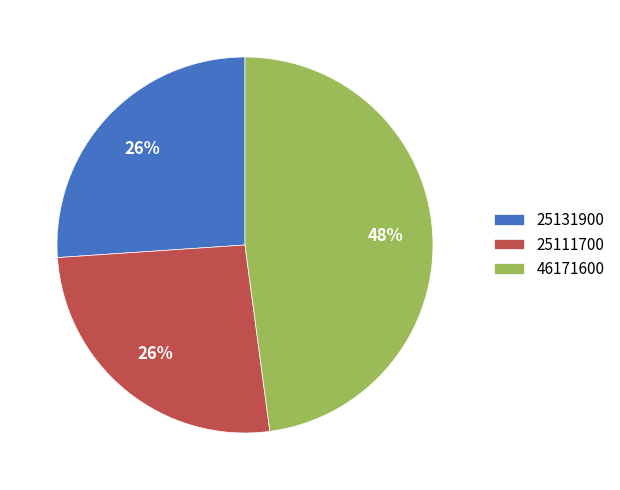

How many slices are in this pie chart?

3